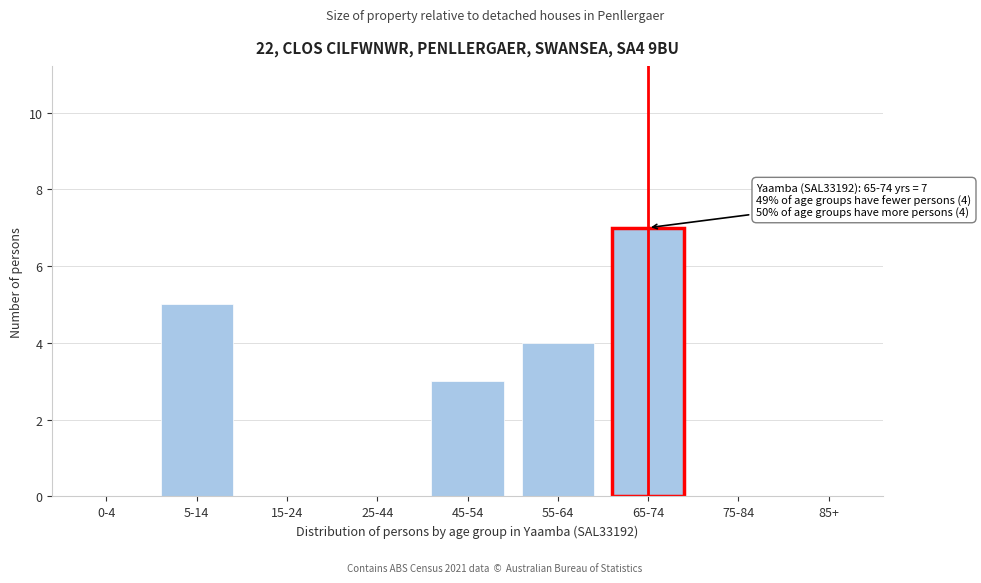

Reading left to right, list all the values displayed in this chart.

0-4=0	5-14=5	15-24=0	25-44=0	45-54=3	55-64=4	65-74=7	75-84=0	85+=0